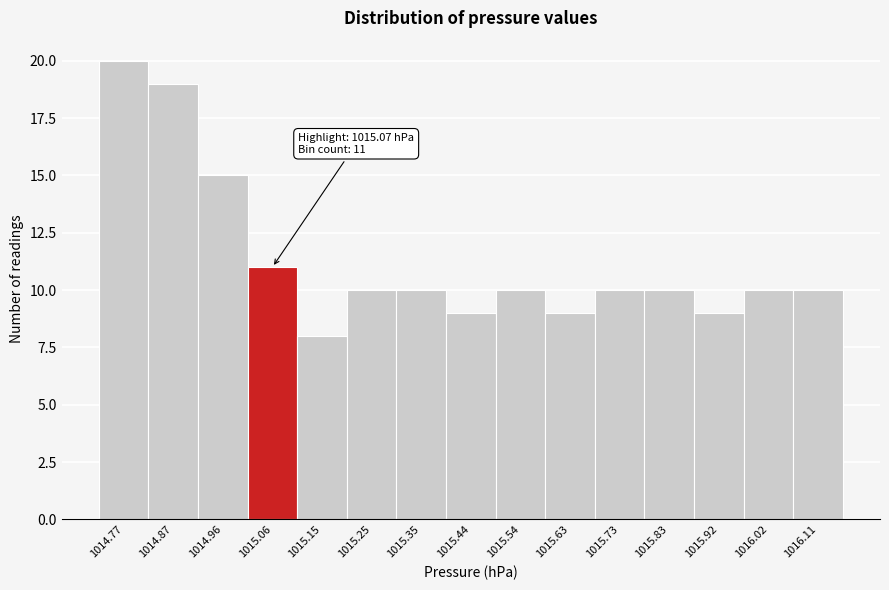

Reading left to right, transcribe all the data shown in this chart.

20	19	15	11	8	10	10	9	10	9	10	10	9	10	10